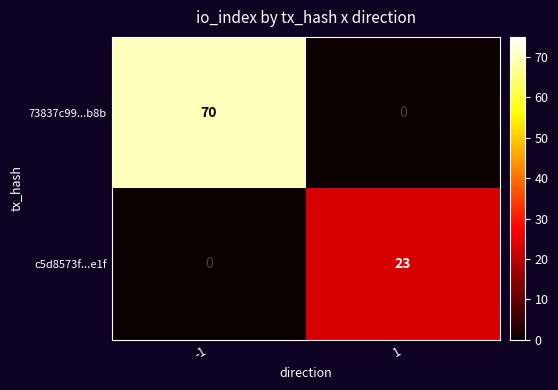

Rank the series by their average value, from highest to lowest.

73837c99...b8b, c5d8573f...e1f